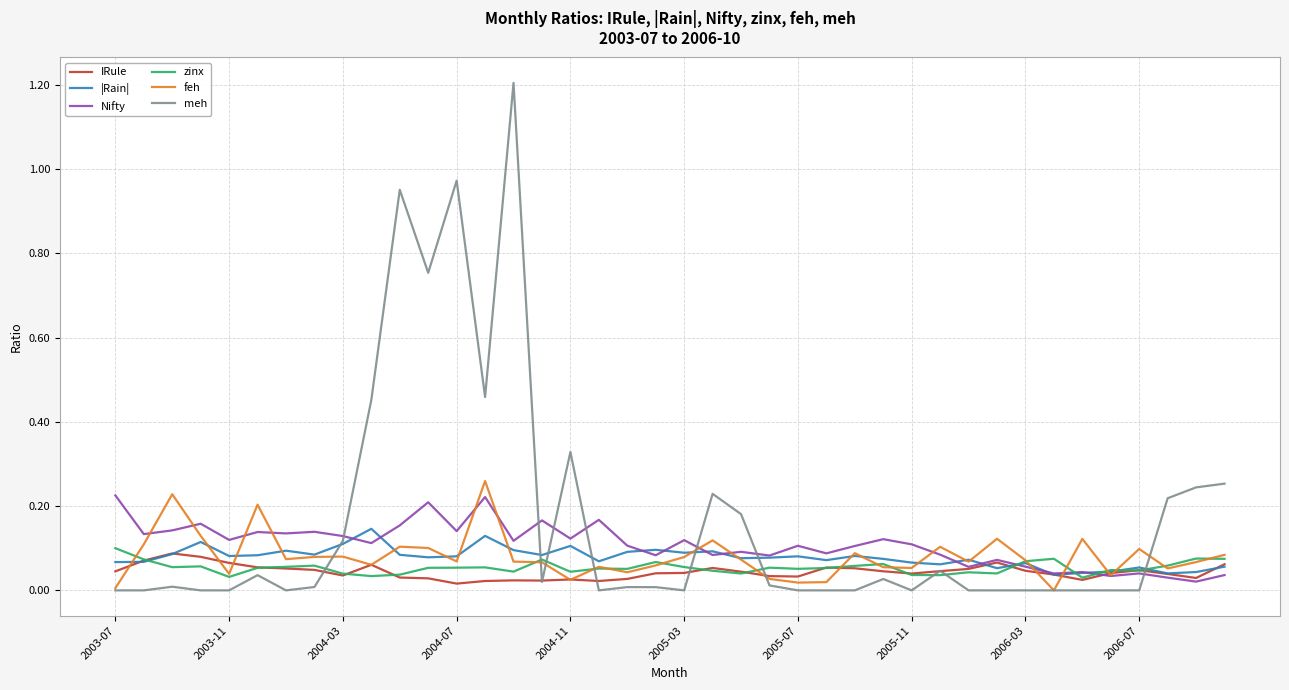

Which series has the largest total across all categories?

meh